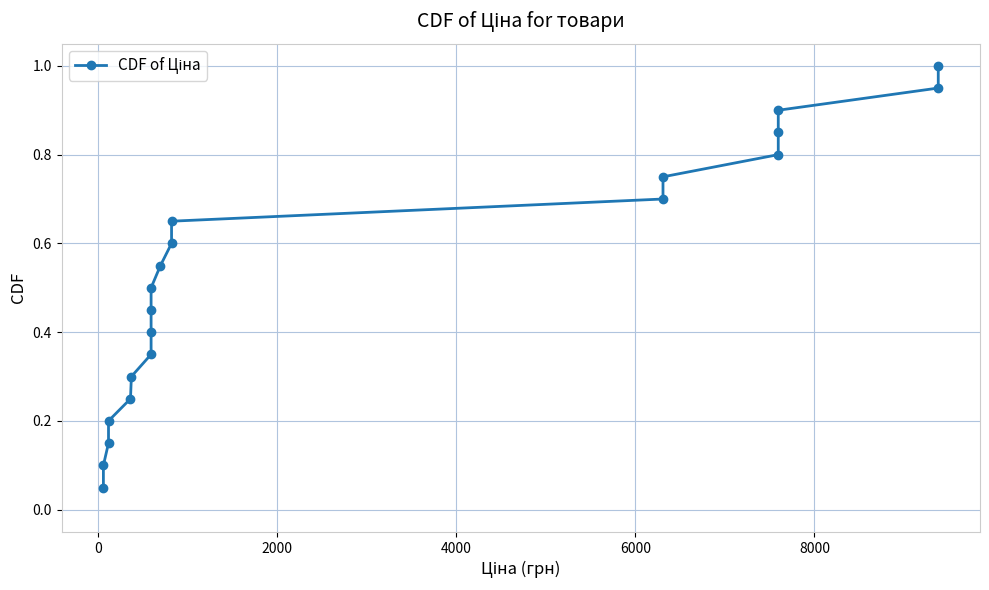

Does the chart have visible grid lines?

Yes